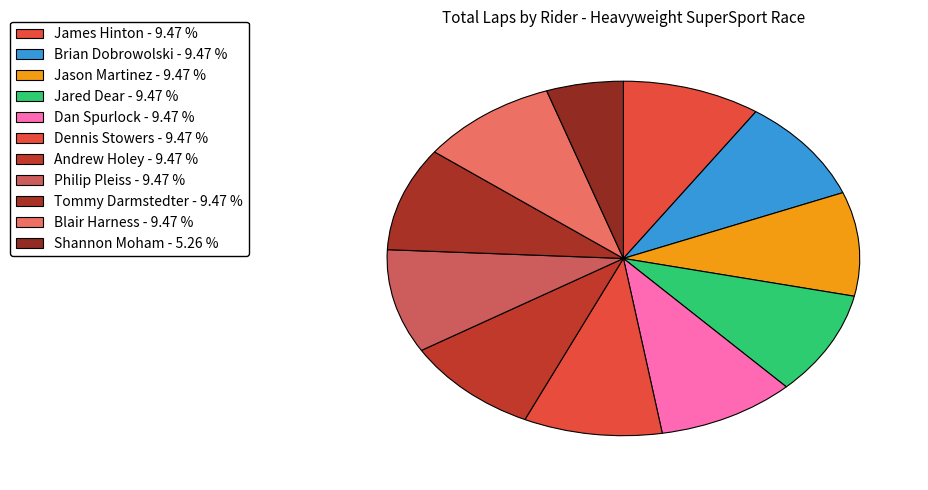

Is it true that Blair Harness is 9% of the pie?

True